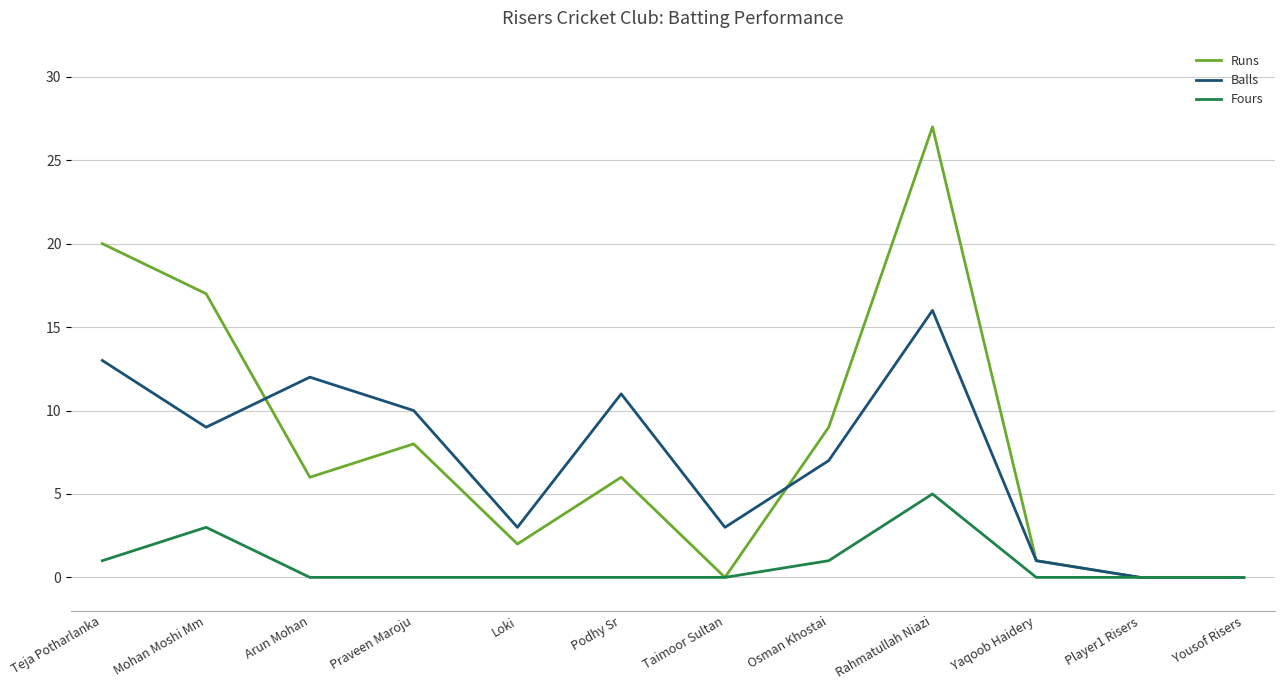

Is the value of Runs at Mohan Moshi Mm greater than the value of Fours at Taimoor Sultan?

Yes